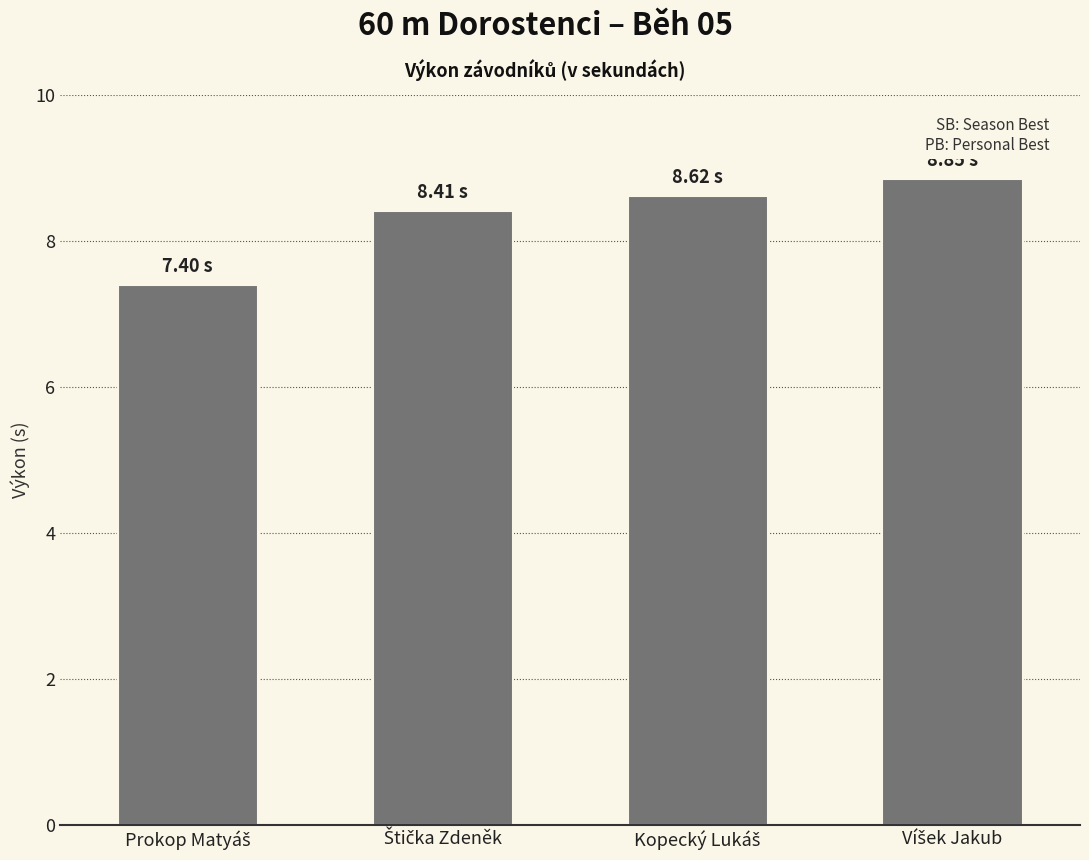

What is the minimum value shown in the chart?

7.4